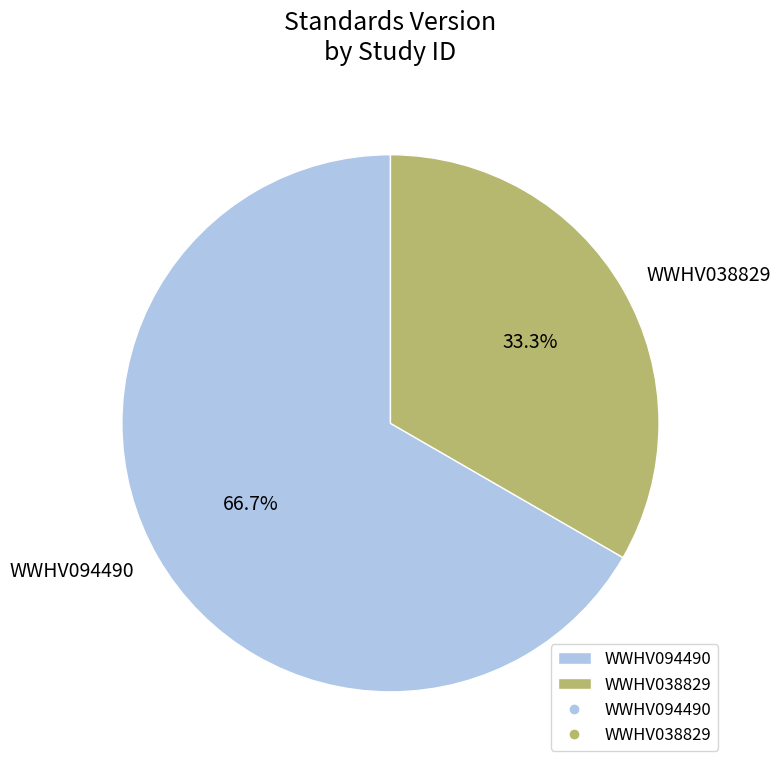

Count the number of slices in the pie.

2